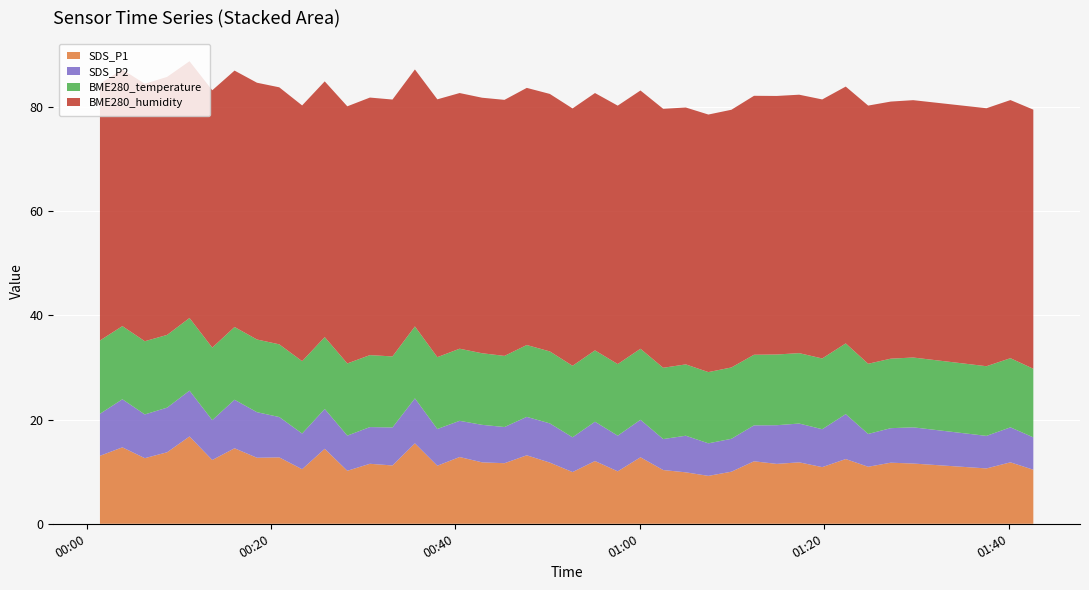

Reading left to right, what are all the values shown in this chart?

SDS_P1: 2022/04/30 00:01:26=13.1	2022/04/30 00:03:52=14.7	2022/04/30 00:06:18=12.6	2022/04/30 00:08:43=13.7	2022/04/30 00:11:09=16.8	2022/04/30 00:13:37=12.2	2022/04/30 00:16:02=14.5	2022/04/30 00:18:28=12.7	2022/04/30 00:20:53=12.8	2022/04/30 00:23:22=10.5	2022/04/30 00:25:49=14.4	2022/04/30 00:28:16=10.2	2022/04/30 00:30:43=11.5	2022/04/30 00:33:10=11.2	2022/04/30 00:35:36=15.4	2022/04/30 00:38:02=11.2	2022/04/30 00:40:27=12.8	2022/04/30 00:42:53=11.8	2022/04/30 00:45:19=11.6	2022/04/30 00:47:44=13.2	2022/04/30 00:50:14=11.8	2022/04/30 00:52:42=9.9	2022/04/30 00:55:08=12.1	2022/04/30 00:57:36=10.1	2022/04/30 01:00:04=12.8	2022/04/30 01:02:32=10.3	2022/04/30 01:04:59=9.9	2022/04/30 01:07:26=9.2	2022/04/30 01:09:56=10.0	2022/04/30 01:12:23=12.0	2022/04/30 01:14:51=11.5	2022/04/30 01:17:17=11.8	2022/04/30 01:19:47=10.9	2022/04/30 01:22:20=12.4	2022/04/30 01:24:46=10.9	2022/04/30 01:27:13=11.7	2022/04/30 01:29:39=11.6	2022/04/30 01:37:36=10.6	2022/04/30 01:40:12=11.8	2022/04/30 01:42:41=10.4
SDS_P2: 2022/04/30 00:01:26=8.1	2022/04/30 00:03:52=9.2	2022/04/30 00:06:18=8.4	2022/04/30 00:08:43=8.6	2022/04/30 00:11:09=8.8	2022/04/30 00:13:37=7.7	2022/04/30 00:16:02=9.3	2022/04/30 00:18:28=8.8	2022/04/30 00:20:53=7.8	2022/04/30 00:23:22=6.8	2022/04/30 00:25:49=7.7	2022/04/30 00:28:16=6.8	2022/04/30 00:30:43=7.0	2022/04/30 00:33:10=7.3	2022/04/30 00:35:36=8.6	2022/04/30 00:38:02=7.0	2022/04/30 00:40:27=7.0	2022/04/30 00:42:53=7.2	2022/04/30 00:45:19=7.0	2022/04/30 00:47:44=7.4	2022/04/30 00:50:14=7.5	2022/04/30 00:52:42=6.7	2022/04/30 00:55:08=7.5	2022/04/30 00:57:36=6.8	2022/04/30 01:00:04=7.2	2022/04/30 01:02:32=6.0	2022/04/30 01:04:59=7.0	2022/04/30 01:07:26=6.2	2022/04/30 01:09:56=6.3	2022/04/30 01:12:23=6.9	2022/04/30 01:14:51=7.4	2022/04/30 01:17:17=7.5	2022/04/30 01:19:47=7.3	2022/04/30 01:22:20=8.6	2022/04/30 01:24:46=6.3	2022/04/30 01:27:13=6.6	2022/04/30 01:29:39=7.0	2022/04/30 01:37:36=6.2	2022/04/30 01:40:12=6.7	2022/04/30 01:42:41=6.2
BME280_temperature: 2022/04/30 00:01:26=14.1	2022/04/30 00:03:52=14.1	2022/04/30 00:06:18=14.1	2022/04/30 00:08:43=14.0	2022/04/30 00:11:09=13.9	2022/04/30 00:13:37=13.9	2022/04/30 00:16:02=14.0	2022/04/30 00:18:28=14.0	2022/04/30 00:20:53=14.0	2022/04/30 00:23:22=13.9	2022/04/30 00:25:49=13.8	2022/04/30 00:28:16=13.9	2022/04/30 00:30:43=13.8	2022/04/30 00:33:10=13.6	2022/04/30 00:35:36=13.8	2022/04/30 00:38:02=13.8	2022/04/30 00:40:27=13.8	2022/04/30 00:42:53=13.8	2022/04/30 00:45:19=13.7	2022/04/30 00:47:44=13.8	2022/04/30 00:50:14=13.8	2022/04/30 00:52:42=13.7	2022/04/30 00:55:08=13.7	2022/04/30 00:57:36=13.8	2022/04/30 01:00:04=13.6	2022/04/30 01:02:32=13.7	2022/04/30 01:04:59=13.7	2022/04/30 01:07:26=13.7	2022/04/30 01:09:56=13.7	2022/04/30 01:12:23=13.6	2022/04/30 01:14:51=13.6	2022/04/30 01:17:17=13.5	2022/04/30 01:19:47=13.6	2022/04/30 01:22:20=13.6	2022/04/30 01:24:46=13.5	2022/04/30 01:27:13=13.3	2022/04/30 01:29:39=13.4	2022/04/30 01:37:36=13.4	2022/04/30 01:40:12=13.3	2022/04/30 01:42:41=13.2
BME280_humidity: 2022/04/30 00:01:26=49.3	2022/04/30 00:03:52=49.3	2022/04/30 00:06:18=49.4	2022/04/30 00:08:43=49.5	2022/04/30 00:11:09=49.3	2022/04/30 00:13:37=49.4	2022/04/30 00:16:02=49.2	2022/04/30 00:18:28=49.3	2022/04/30 00:20:53=49.4	2022/04/30 00:23:22=49.1	2022/04/30 00:25:49=49.1	2022/04/30 00:28:16=49.4	2022/04/30 00:30:43=49.5	2022/04/30 00:33:10=49.3	2022/04/30 00:35:36=49.4	2022/04/30 00:38:02=49.5	2022/04/30 00:40:27=49.1	2022/04/30 00:42:53=49.1	2022/04/30 00:45:19=49.2	2022/04/30 00:47:44=49.4	2022/04/30 00:50:14=49.5	2022/04/30 00:52:42=49.4	2022/04/30 00:55:08=49.4	2022/04/30 00:57:36=49.6	2022/04/30 01:00:04=49.6	2022/04/30 01:02:32=49.7	2022/04/30 01:04:59=49.3	2022/04/30 01:07:26=49.5	2022/04/30 01:09:56=49.5	2022/04/30 01:12:23=49.7	2022/04/30 01:14:51=49.6	2022/04/30 01:17:17=49.6	2022/04/30 01:19:47=49.7	2022/04/30 01:22:20=49.3	2022/04/30 01:24:46=49.6	2022/04/30 01:27:13=49.4	2022/04/30 01:29:39=49.4	2022/04/30 01:37:36=49.5	2022/04/30 01:40:12=49.6	2022/04/30 01:42:41=49.8